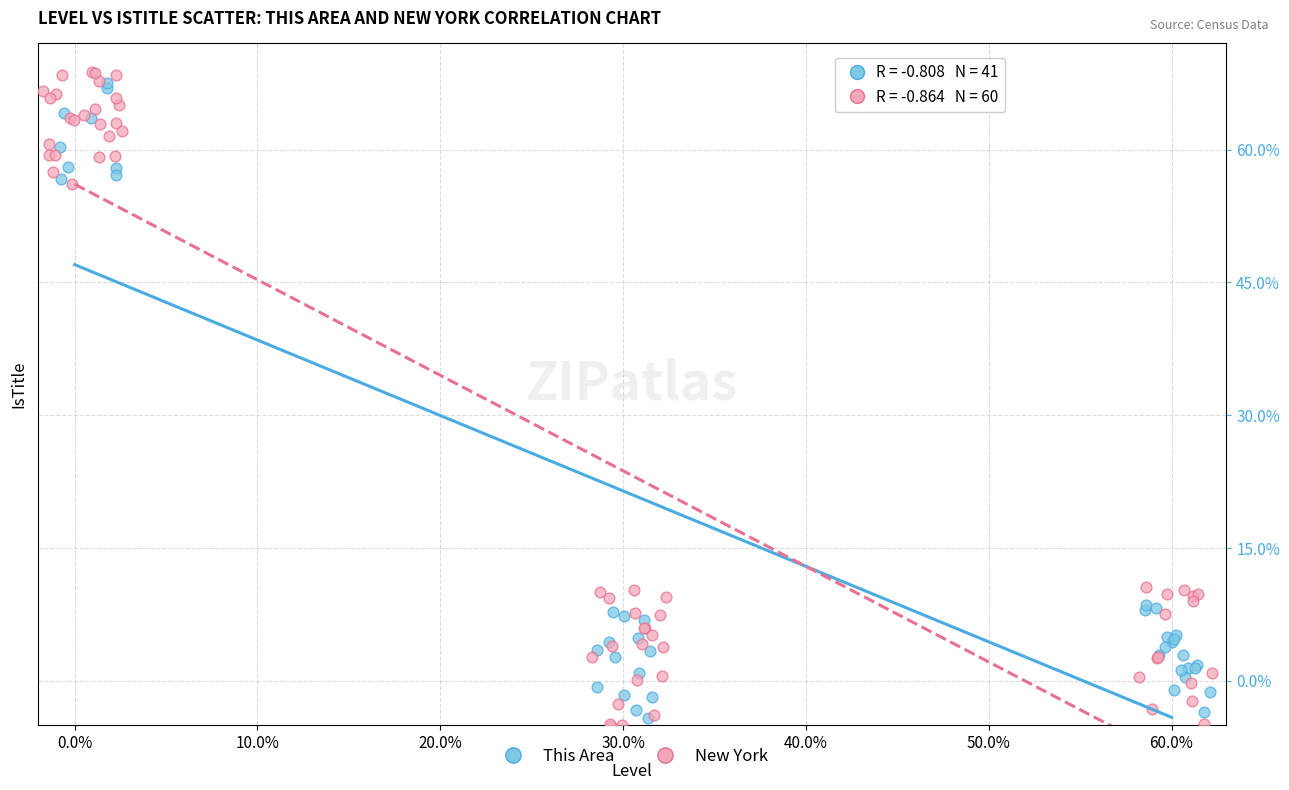

Which series contains the highest Y value?

New York